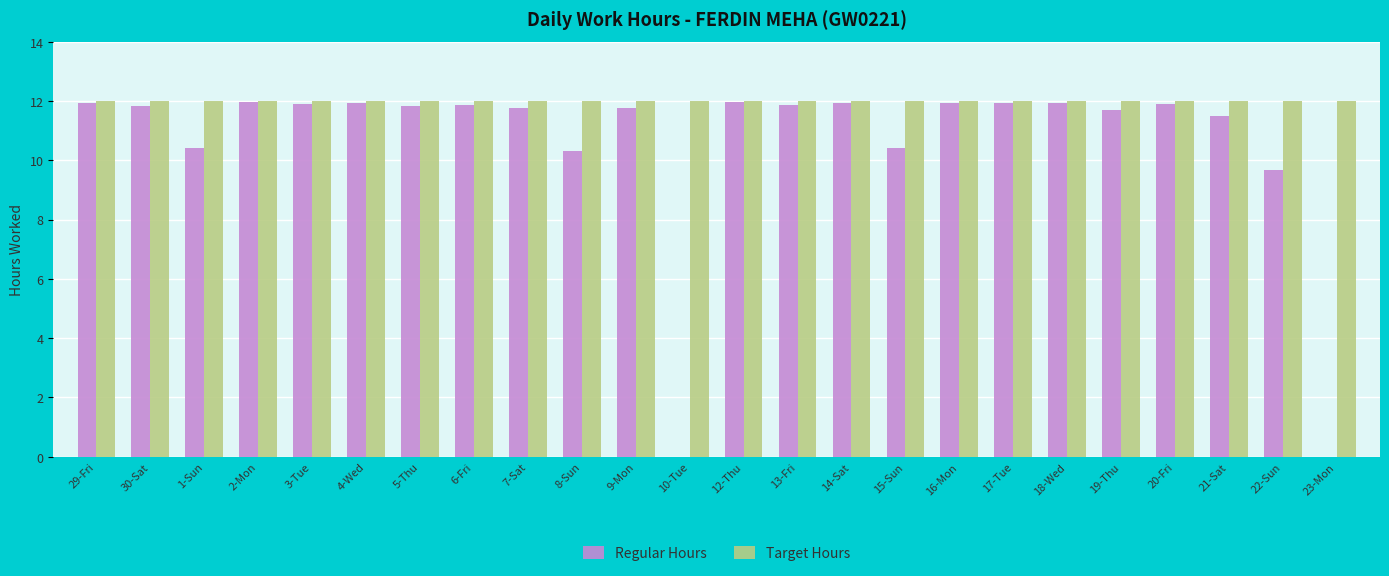

What is the maximum value for Regular Hours?

12.0